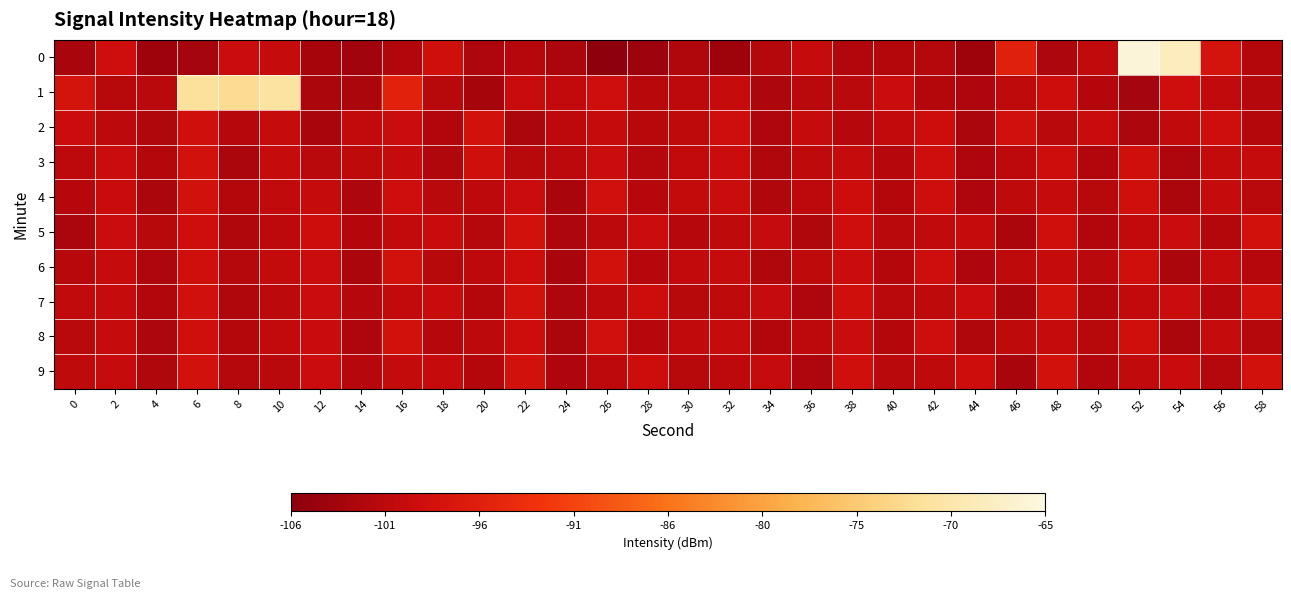

At which category is the sum across all series the highest?

6